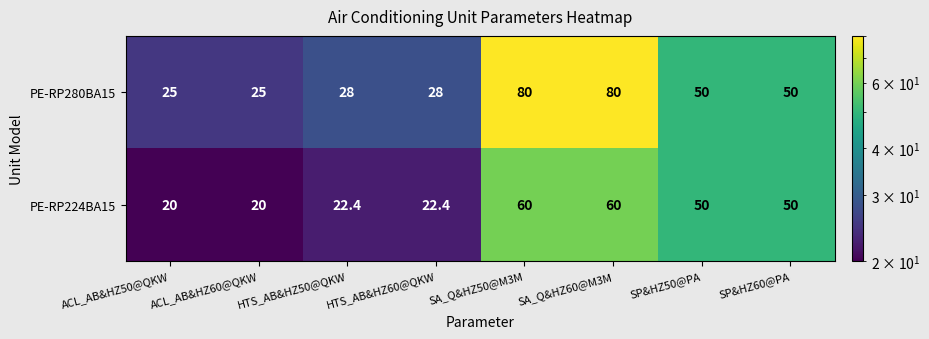

At which label does PE-RP224BA15 first exceed 50?

SA_Q&HZ50@M3M